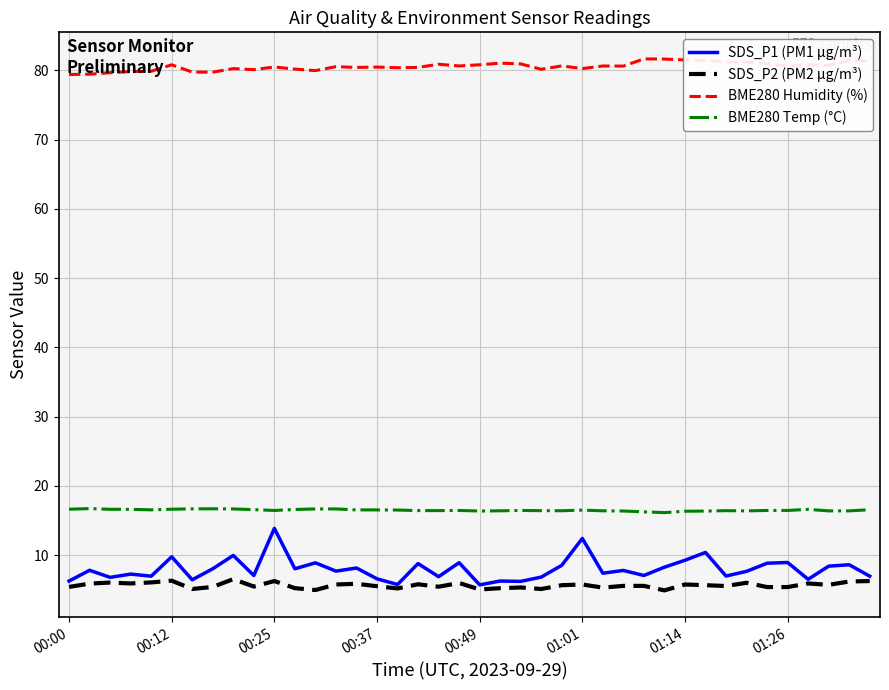

What is the maximum value shown in the chart?

81.6